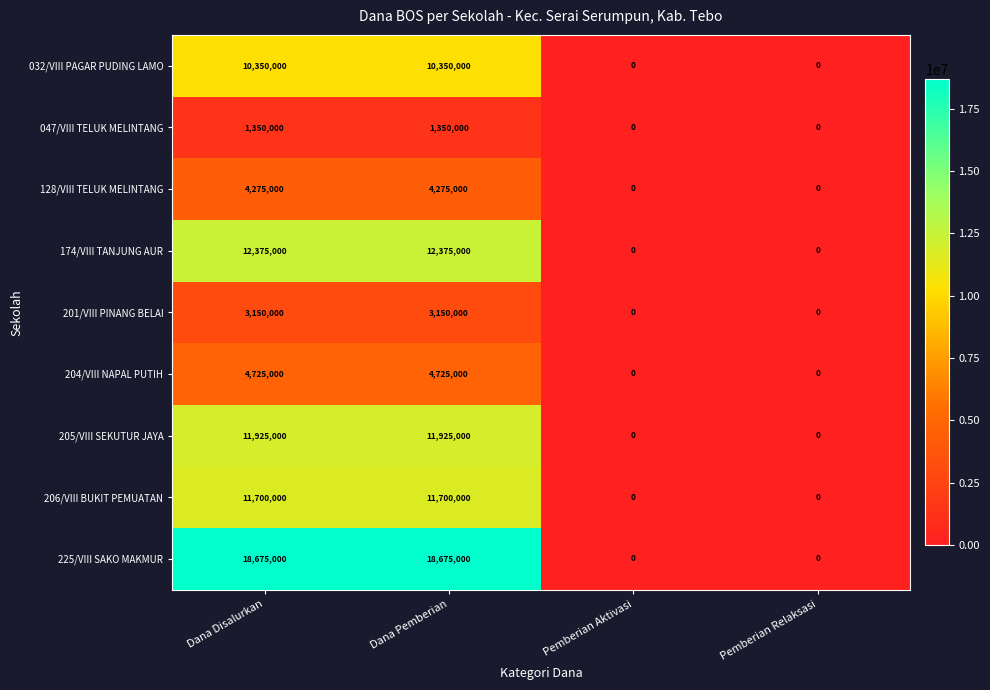

The value of 128/VIII TELUK MELINTANG at Pemberian Aktivasi is 2062676. True or false?

False